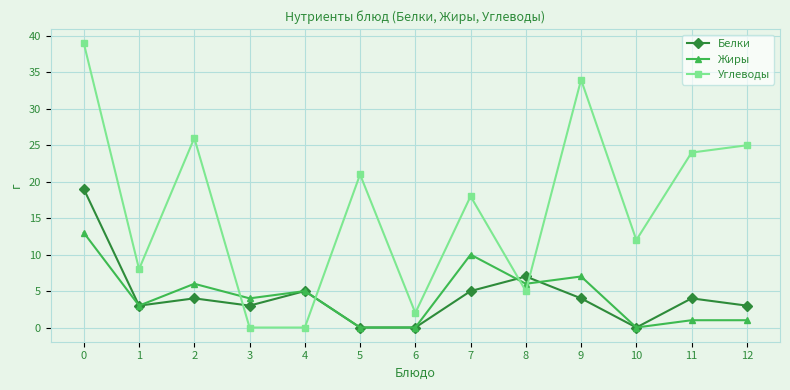

True or false: Белки and Углеводы intersect in this chart.

True